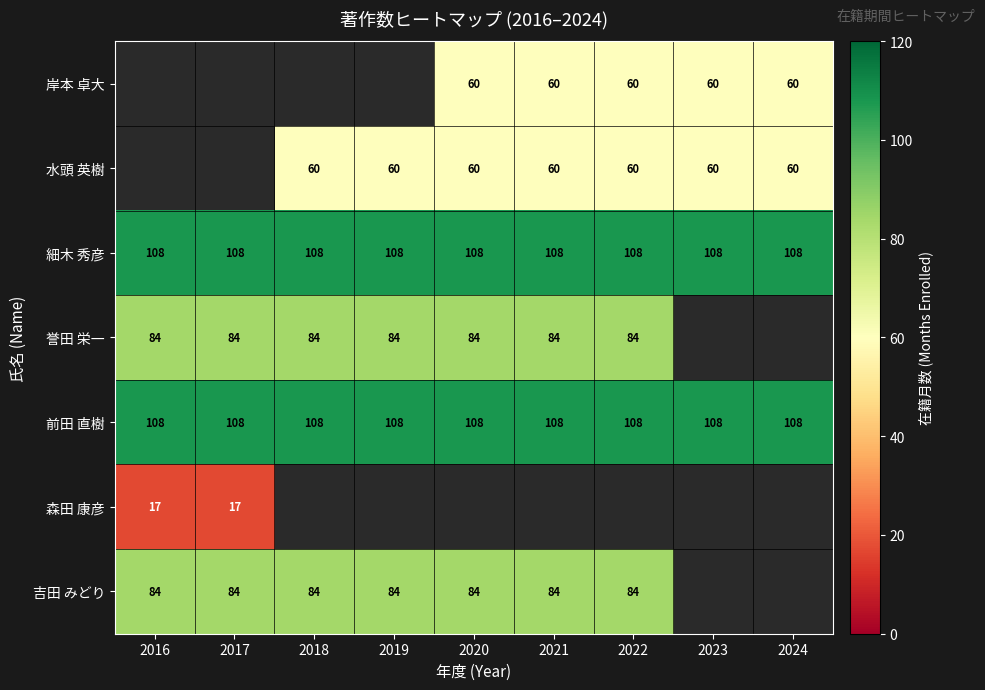

What is the maximum value shown in the chart?

108.0